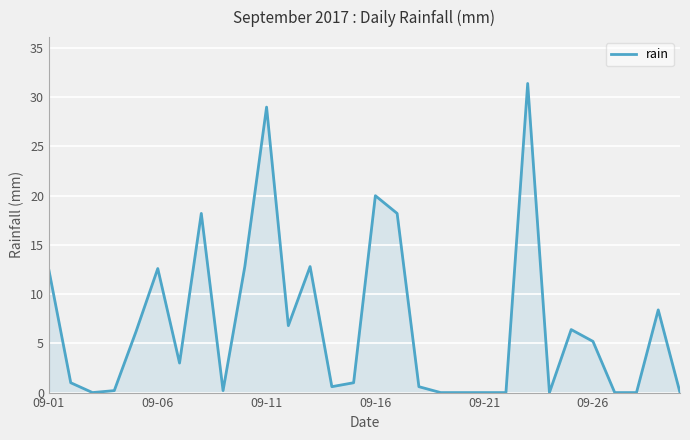

What is the difference between the maximum and minimum values?

31.4